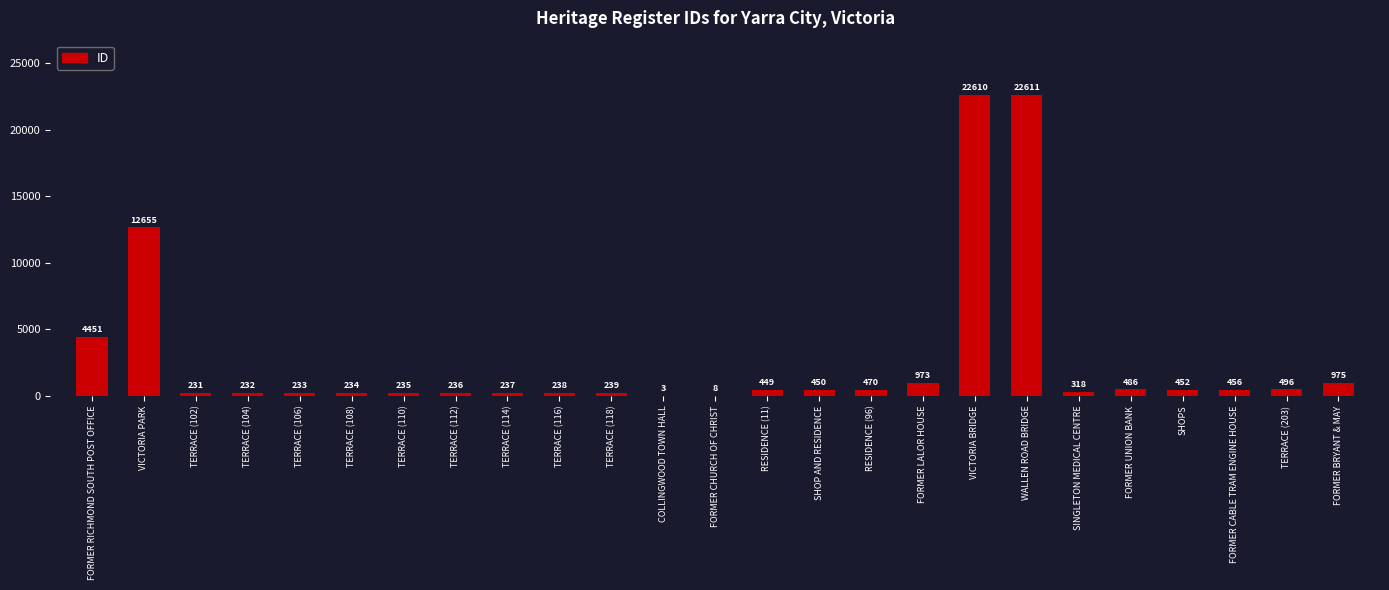

Reading left to right, what are all the values shown in this chart?

4451	12655	231	232	233	234	235	236	237	238	239	3	8	449	450	470	973	22610	22611	318	486	452	456	496	975